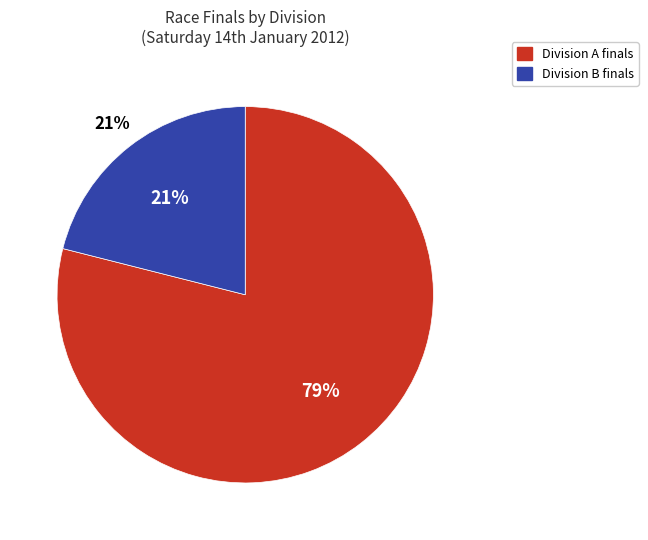

Is the sum of 22 and 13 greater than half?

No